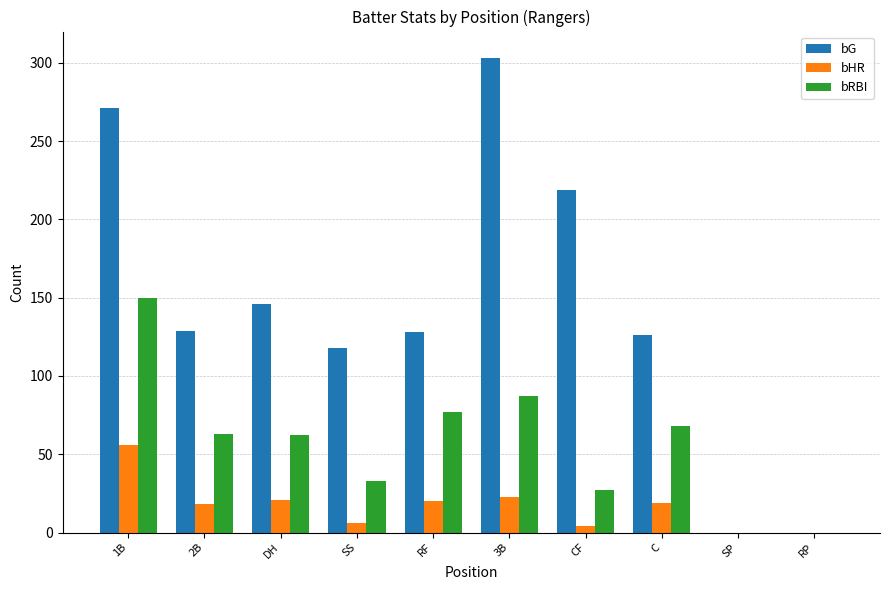

Which category has the highest value across all series?

3B